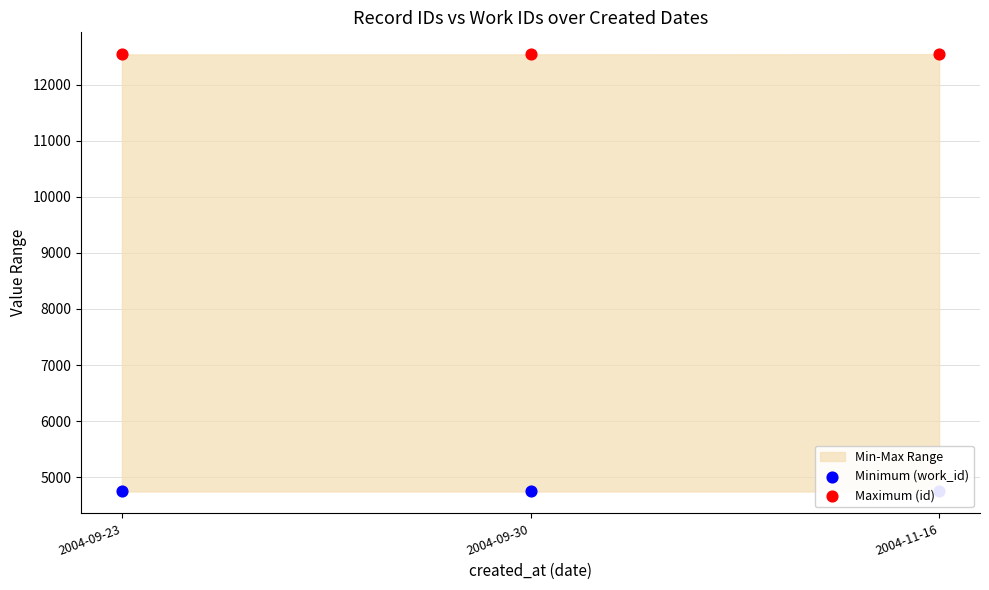

Which series has the largest Y range (max minus min)?

Maximum (id)